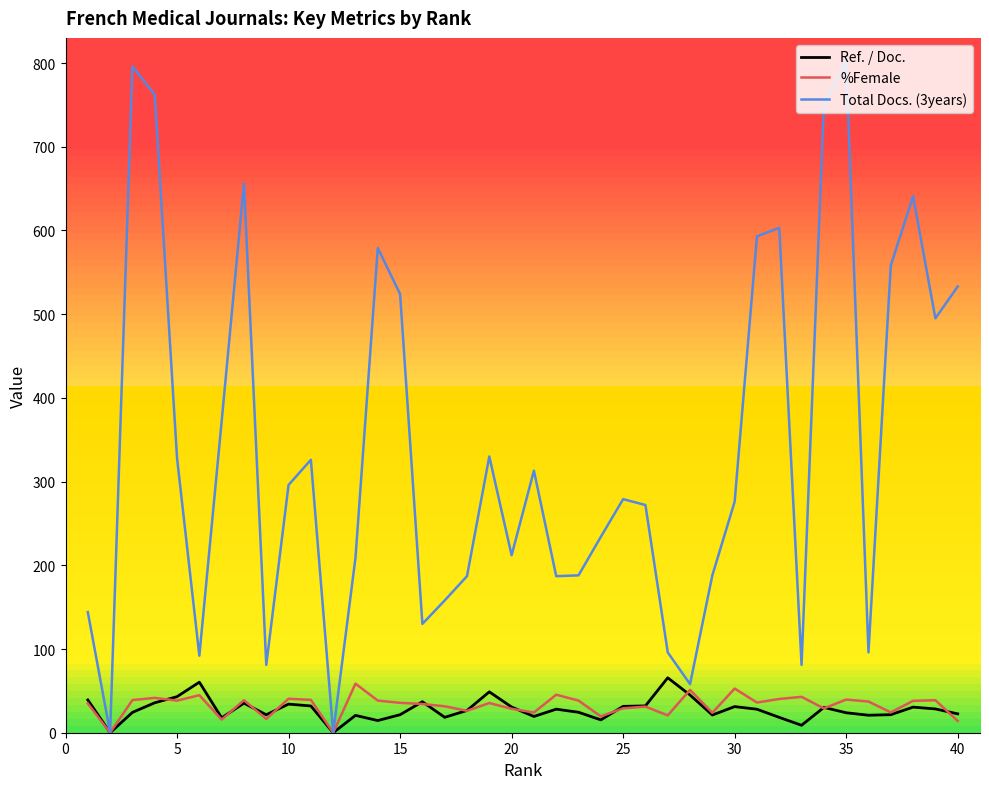

What is the maximum value shown in the chart?

802.0